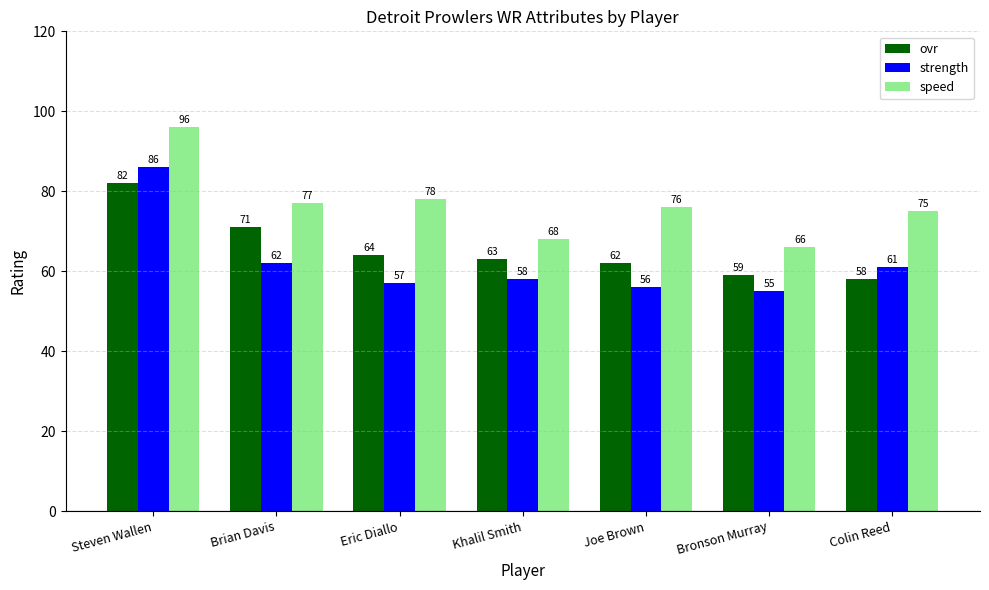

What are all the series names shown in the legend?

ovr, strength, speed